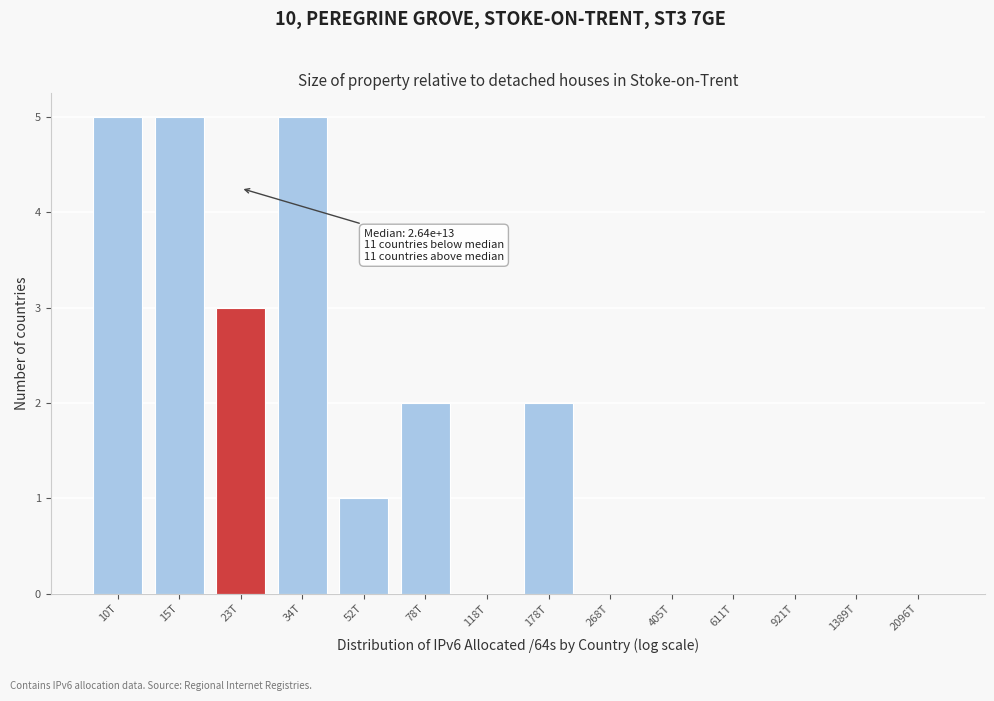

Reading right to left, what are all the values shown in this chart?

2096T=0	1389T=0	921T=0	611T=0	405T=0	268T=0	178T=2	118T=0	78T=2	52T=1	34T=5	23T=3	15T=5	10T=5